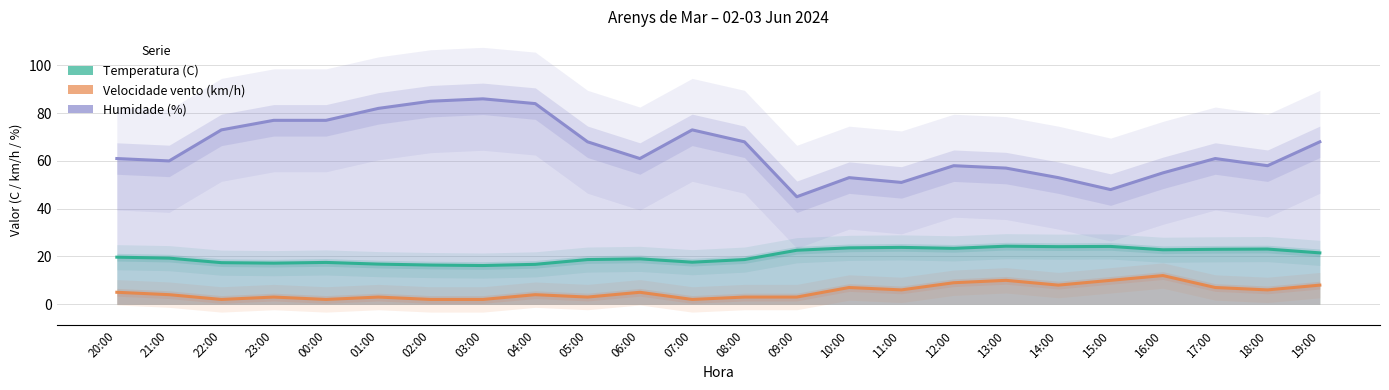

What is the minimum value for Velocidade vento (km/h)?

2.0